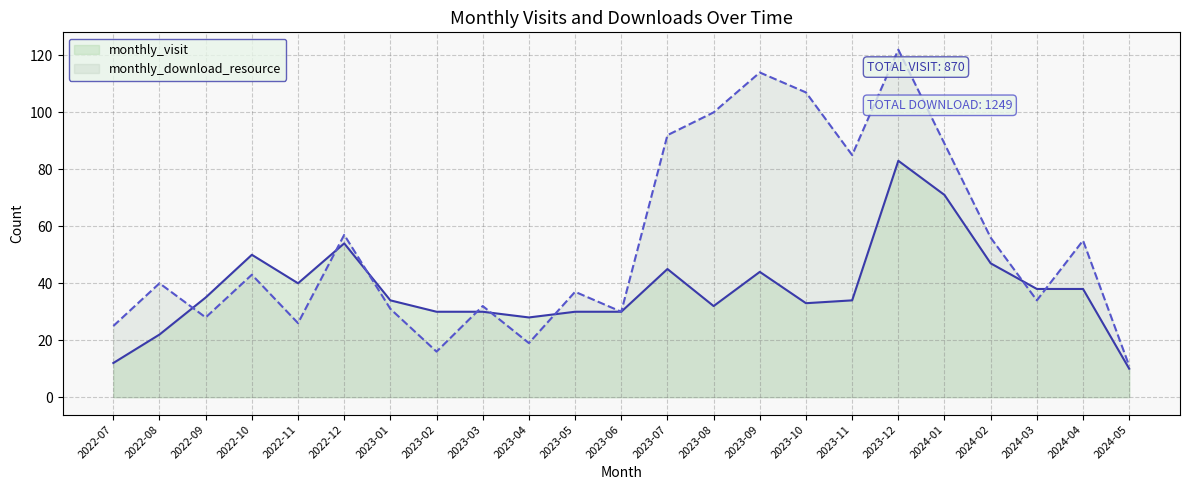

True or false: monthly_download_resource has more than 0 points higher than both neighbors.

True